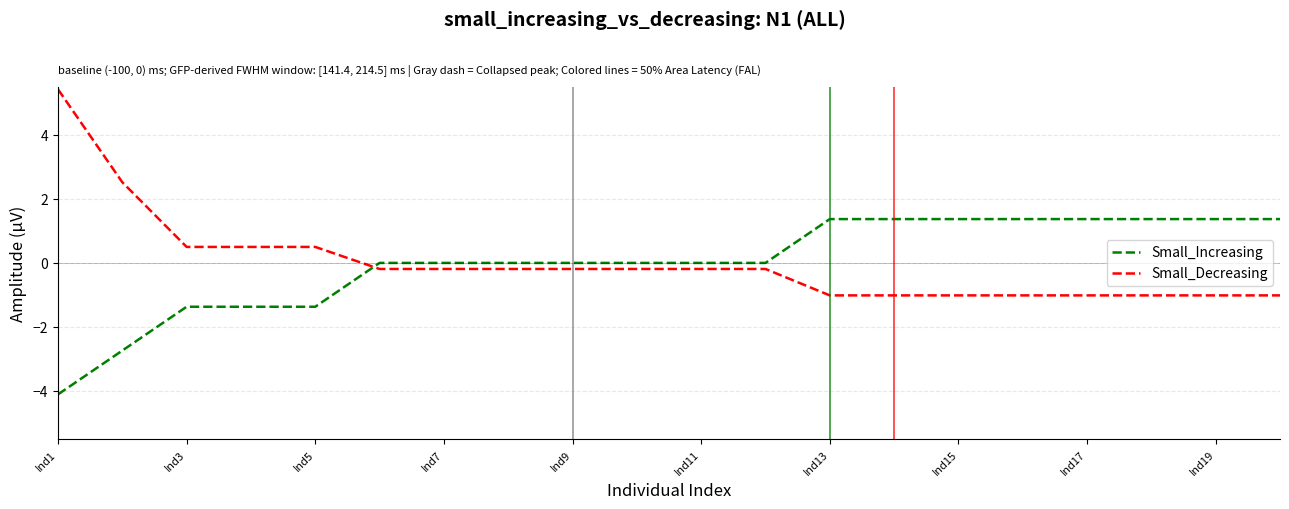

How many intersections are there between Small_Increasing and Small_Decreasing?

1